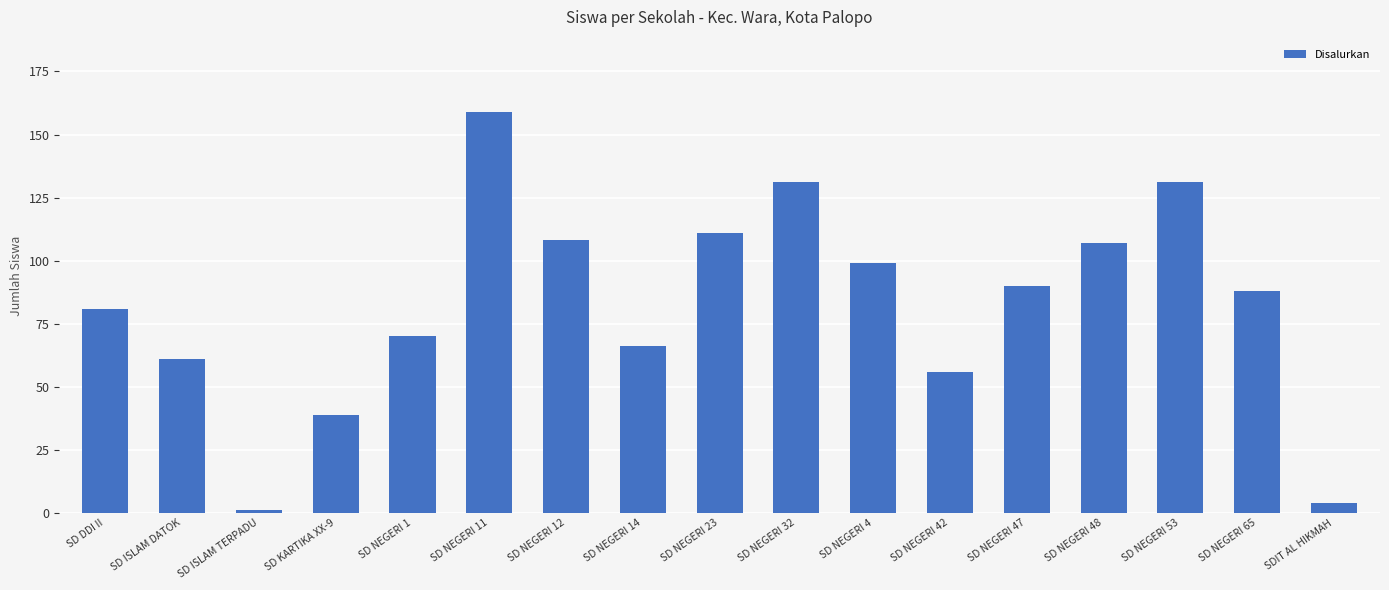

What is the label of the 16th bar from the left?

SD NEGERI 65